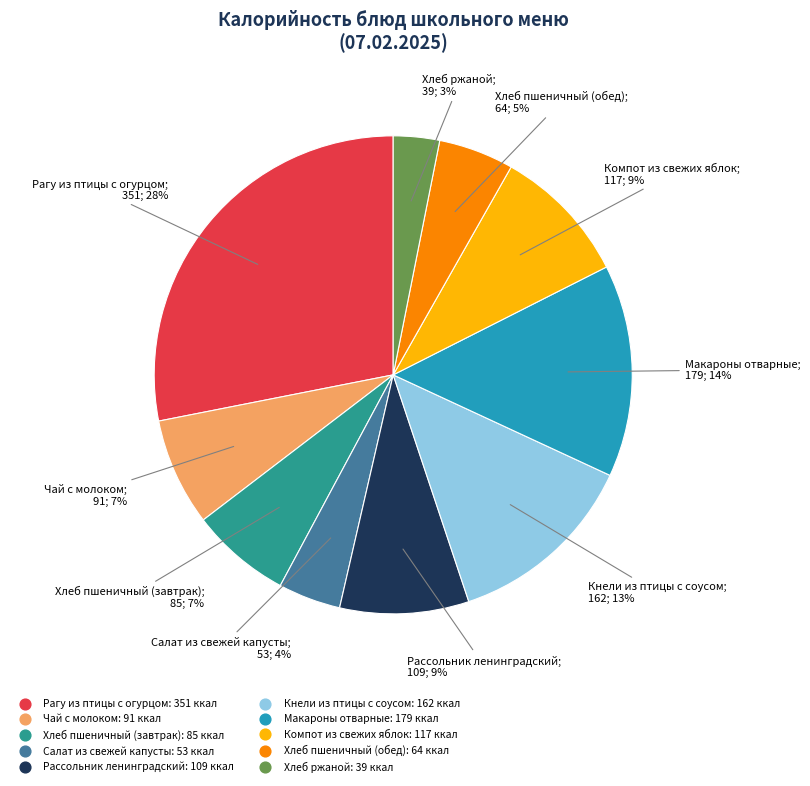

Approximately how many times larger is the value at Макароны отварные compared to Хлеб пшеничный (обед)?

2.8